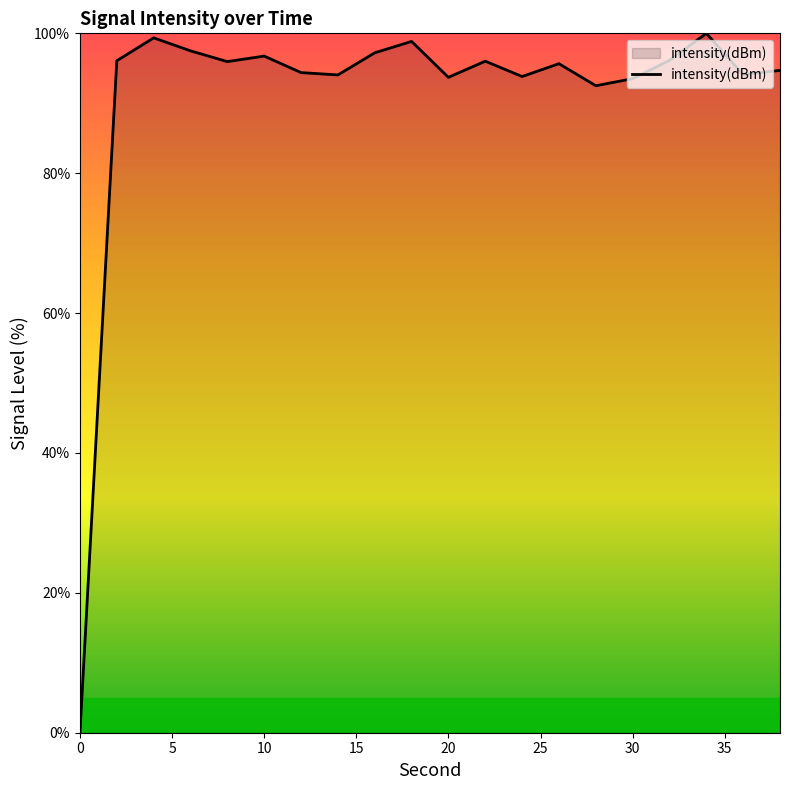

What is the maximum value shown in the chart?

100.0